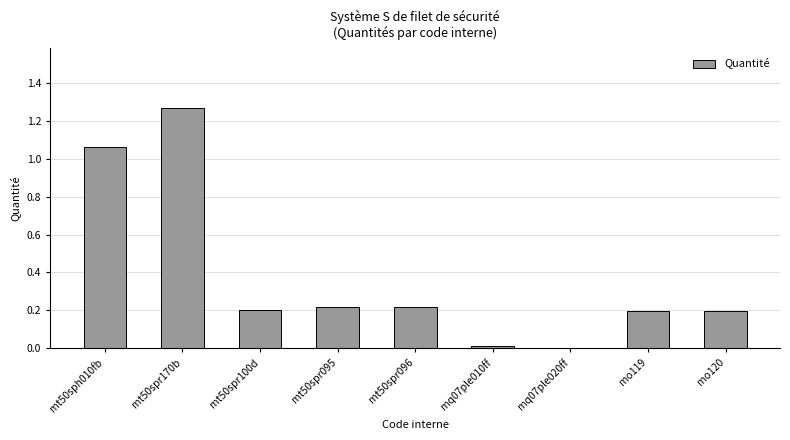

Count the number of categories in the chart.

9